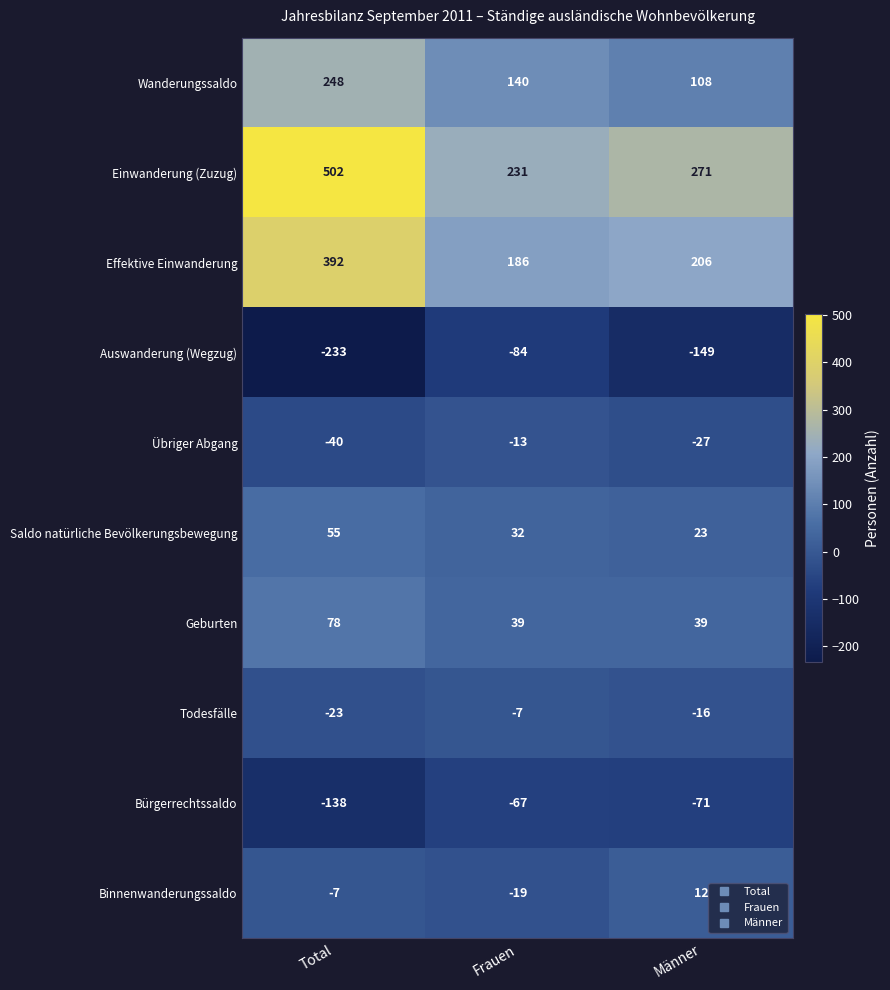

Count the number of categories in the chart.

3